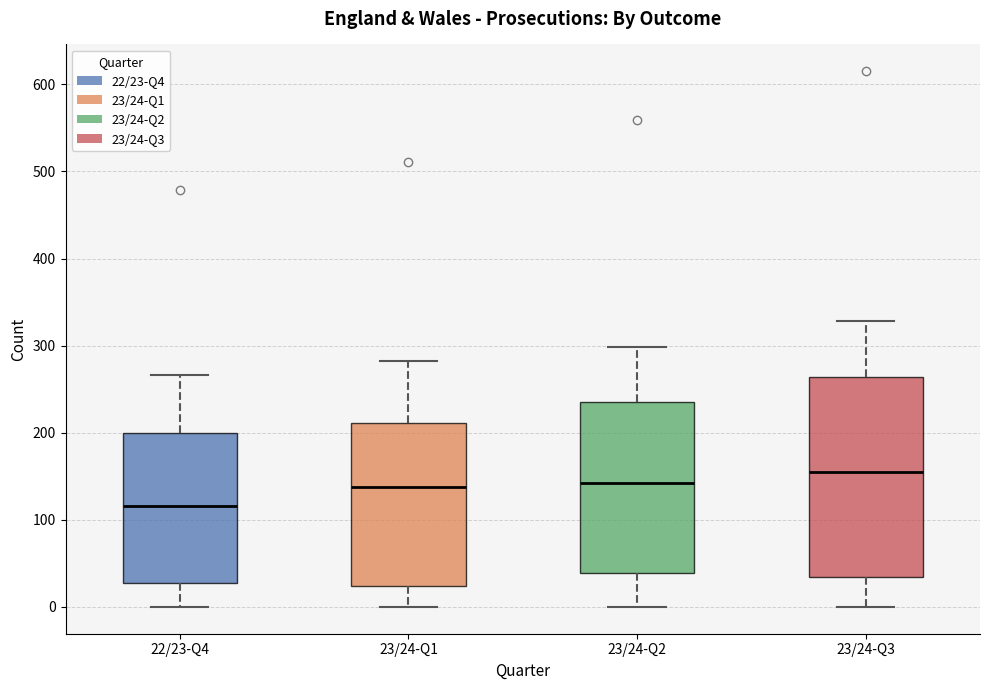

Where does the upper whisker of the box for 22/23-Q4 end on the y-axis? The values are not printed on the chart, so give them approximately, as read against the axis.

270